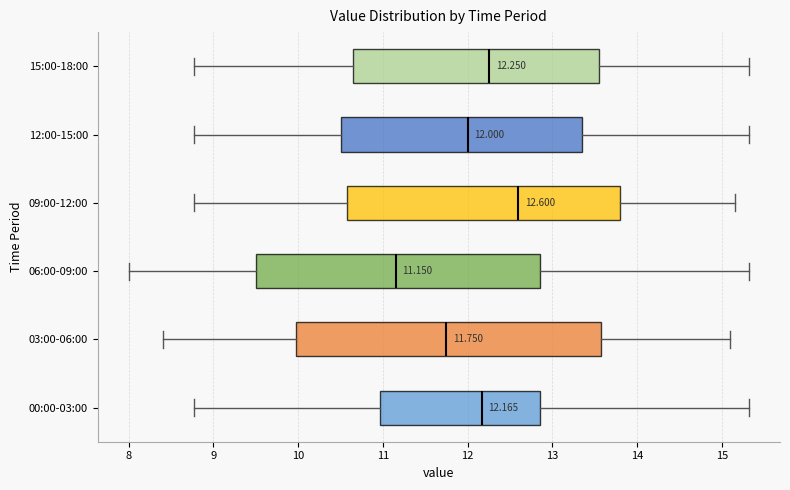

Comparing the boxes themselves (not the whiskers), which one is the widest?

03:00-06:00